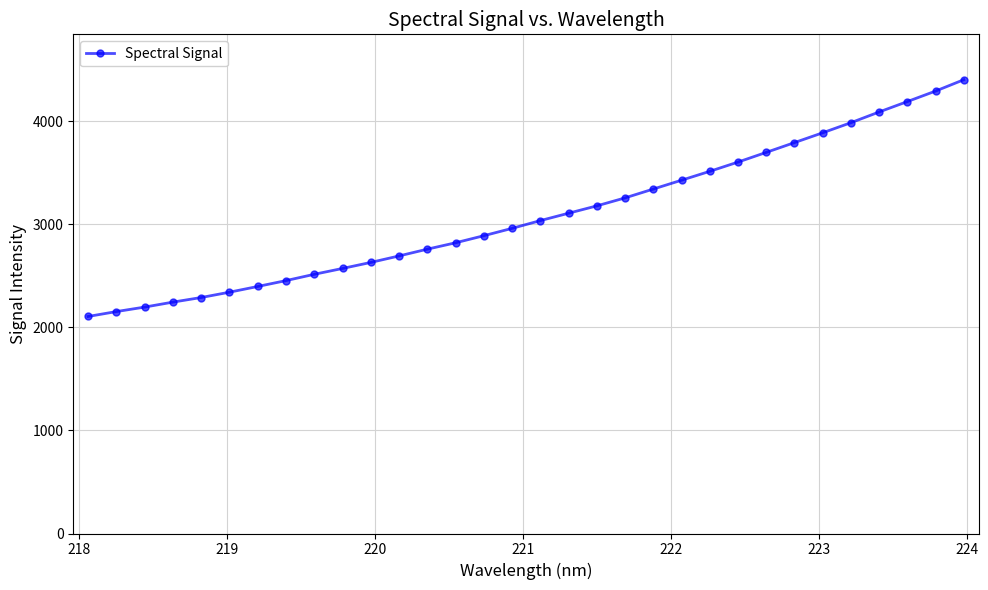

What is the difference between the second highest and minimum values?

2186.1